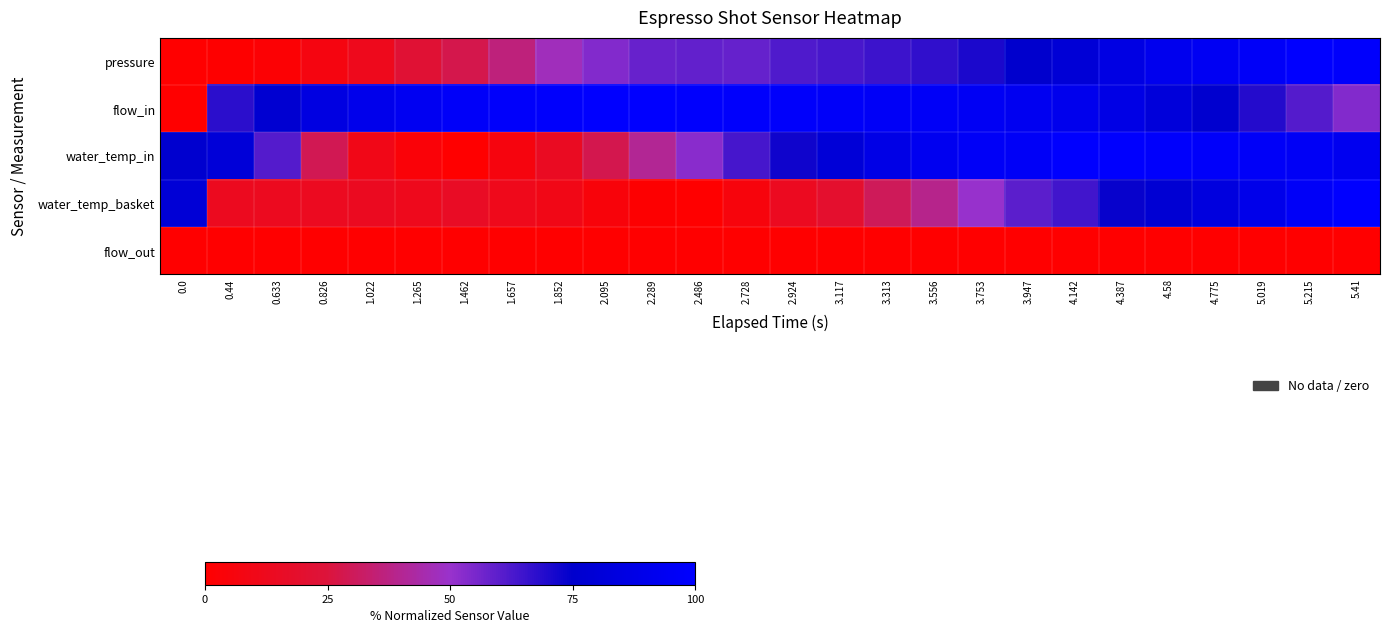

At how many categories does at least one series exceed 54?

26